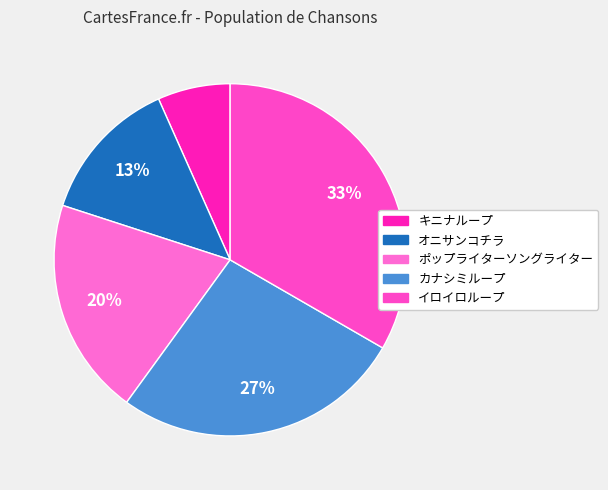

To the nearest percent, what portion does カナシミループ represent?

27%